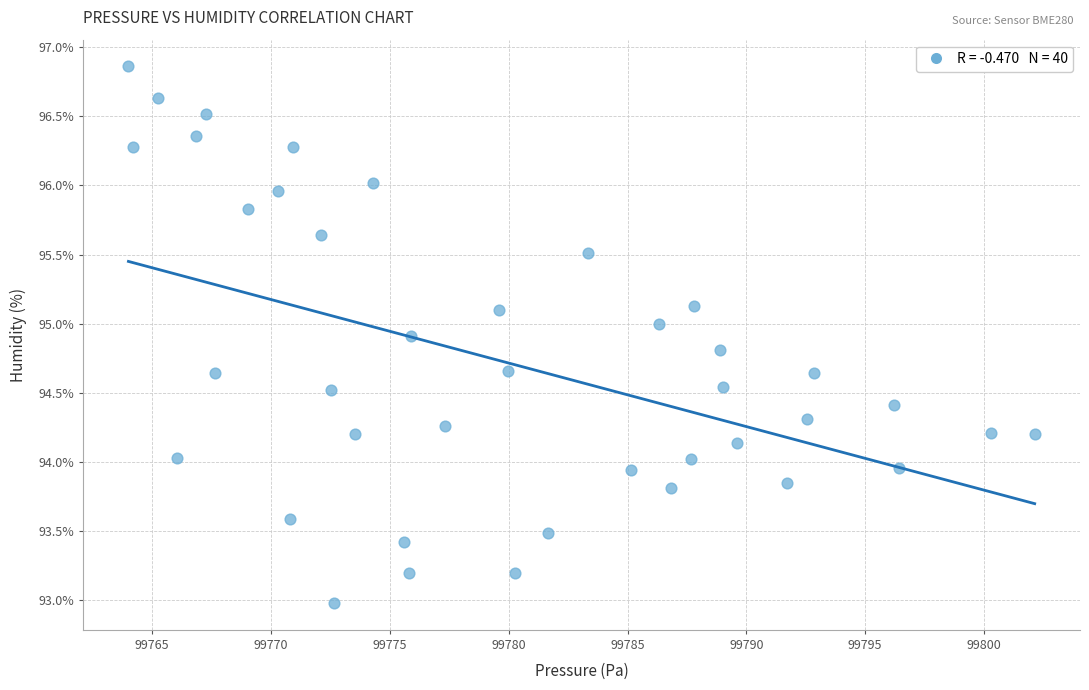

What is the range of Y values (max minus min)?

3.9